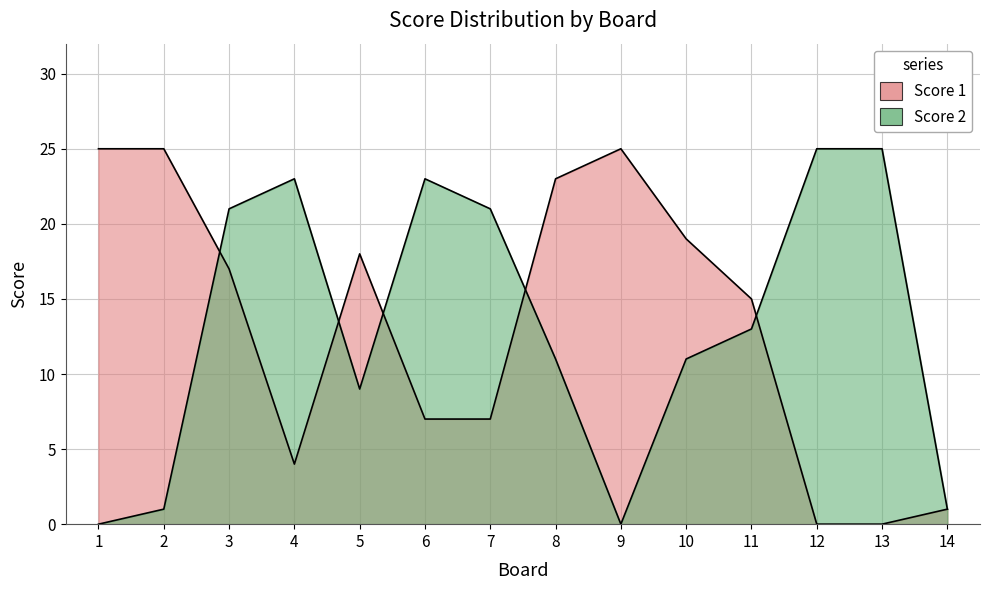

What is the sum of all Score 1 values?

186